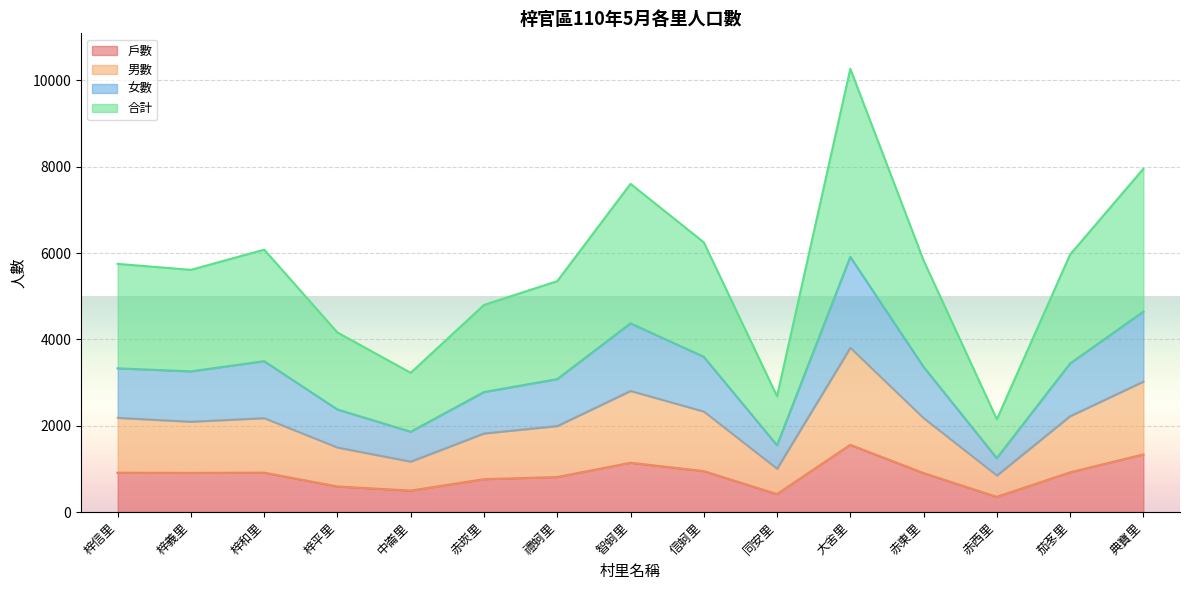

True or false: 戶數 and 男數 intersect in this chart.

False